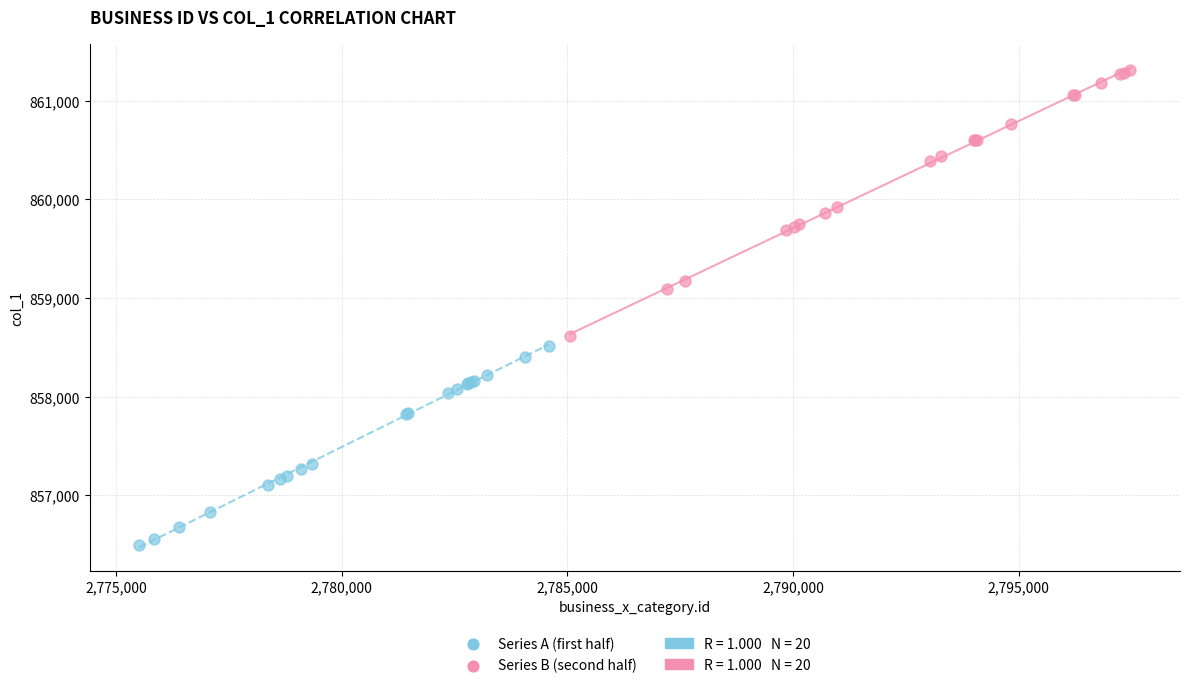

Which series reaches the maximum Y coordinate?

Series B (second half)